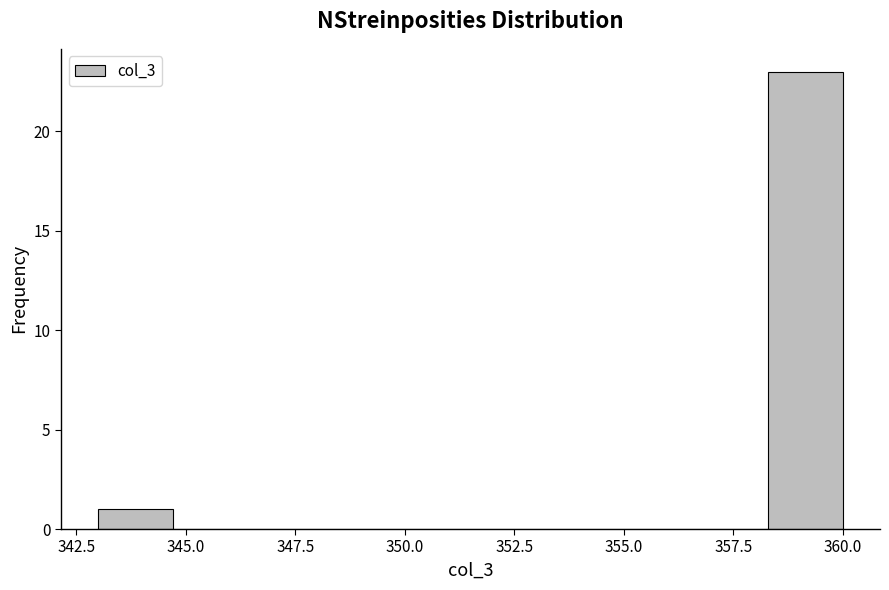

Around what value on the x-axis is the tallest bar? Give the approximate position of its centre, as read against the axis.

359.0